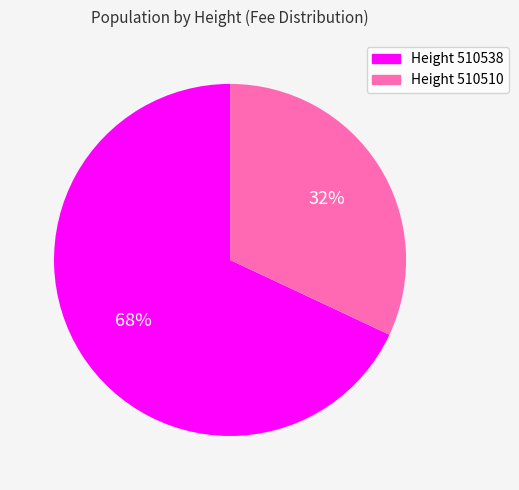

To the nearest percent, what is the difference between the largest and smallest slice percentages?

36%